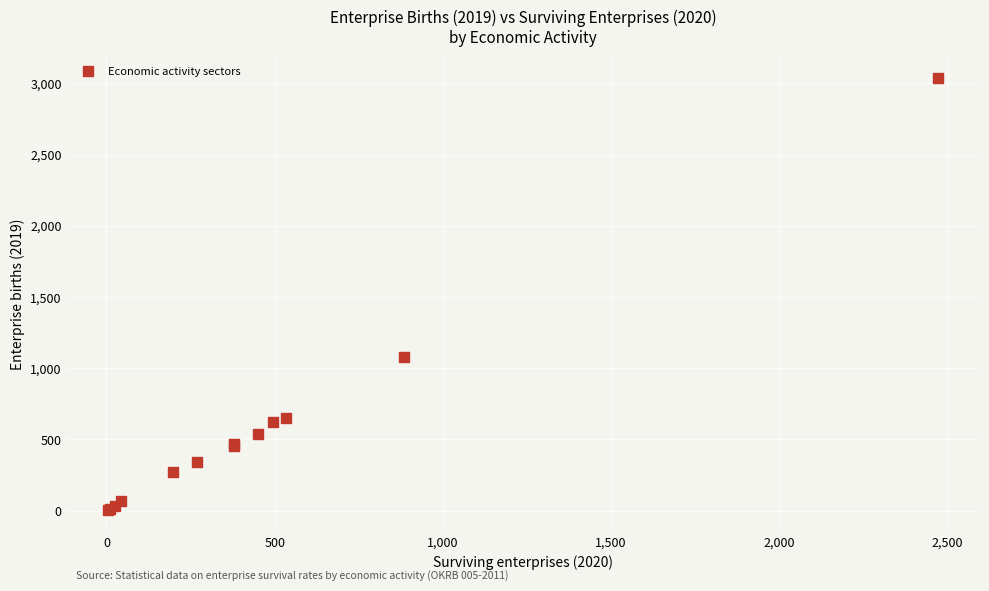

What Y value in the scatter plot is closest to 1522?

1079